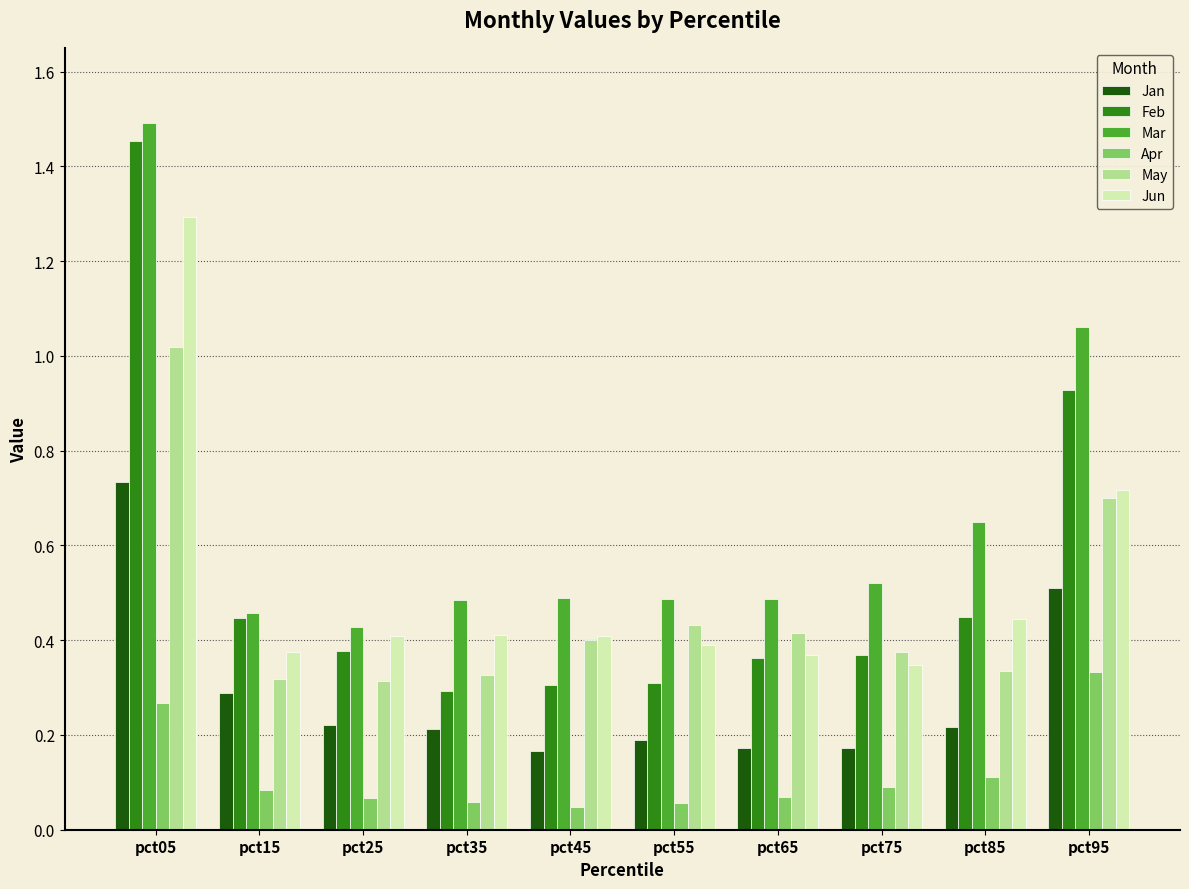

Which series has the largest total across all categories?

Mar